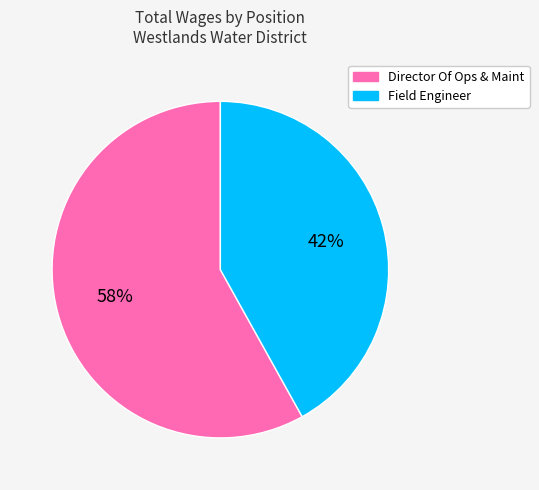

Is it true that Field Engineer is 50% of the pie?

False